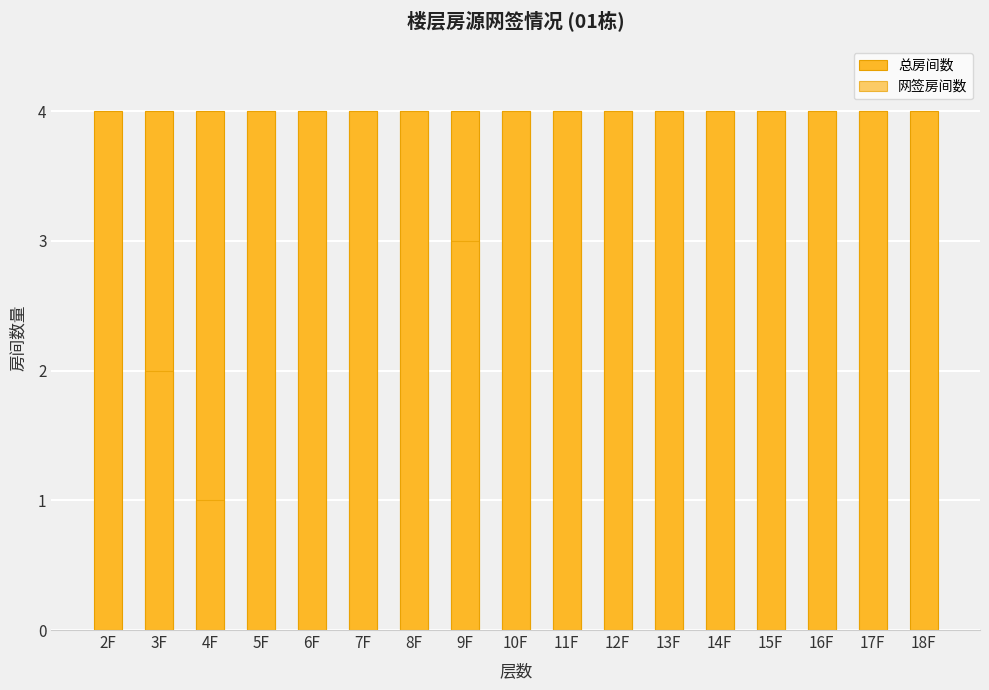

Which series has the largest range (max minus min)?

网签房间数